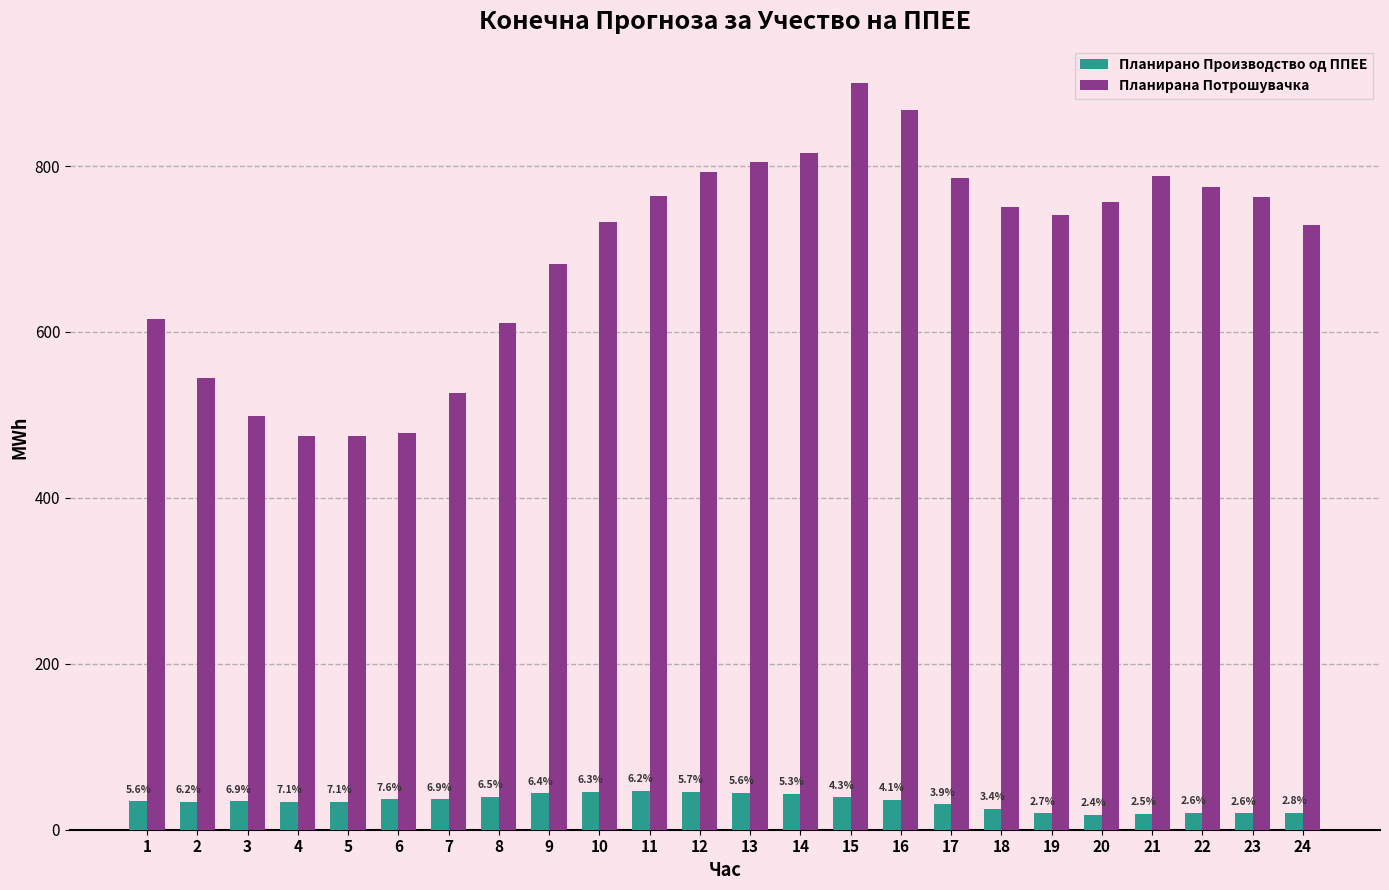

Rank the series at 5 from highest to lowest value.

Планирана Потрошувачка, Планирано Производство од ППЕЕ